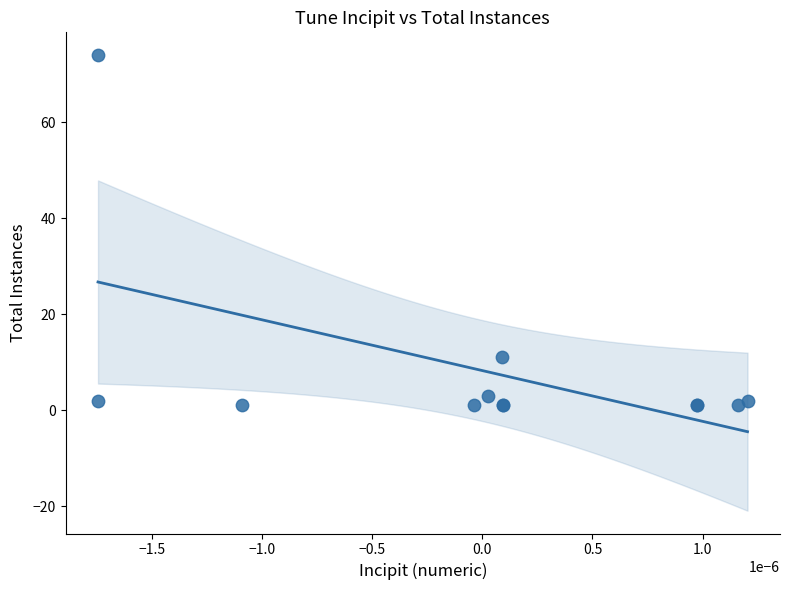

What Y value in the scatter plot is closest to 37?

11